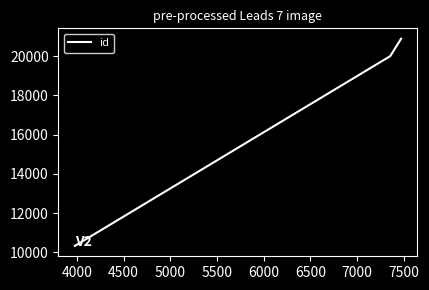

Count the number of data series in this chart.

1